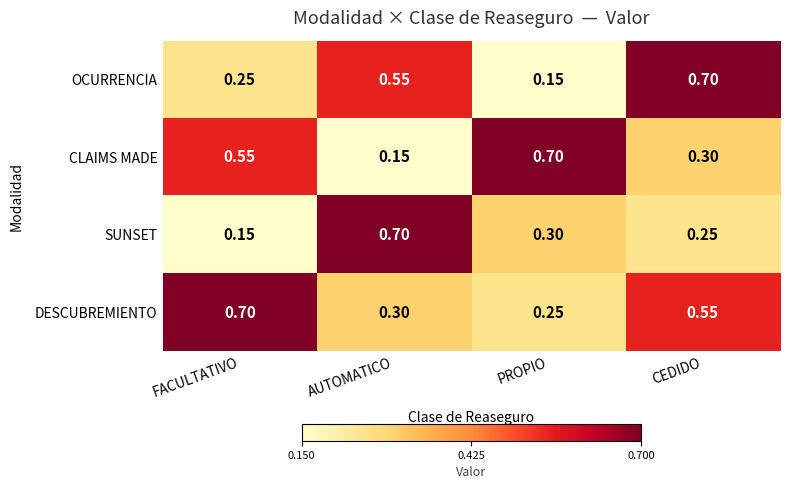

At which category is the sum across all series the highest?

CEDIDO